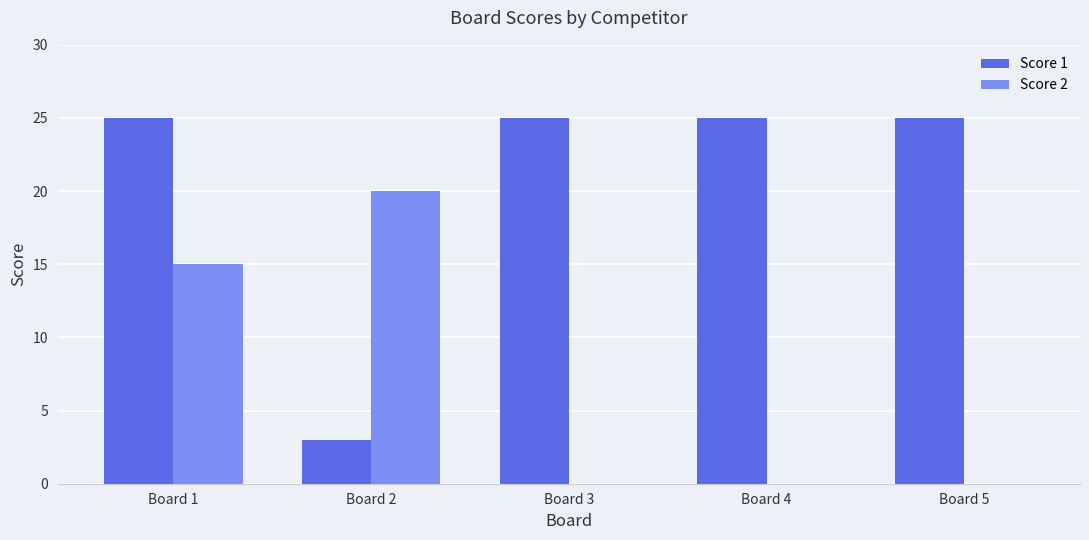

What is the sum of the Score 1 values at Board 2 and Board 1?

28